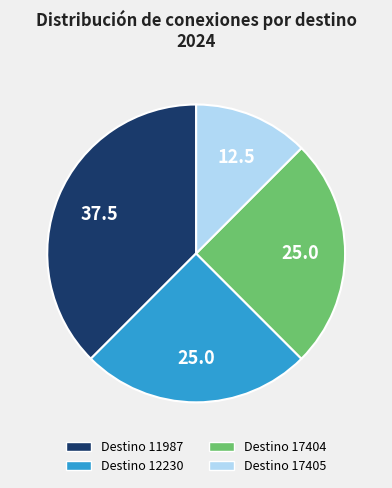

How many slices are in this pie chart?

4